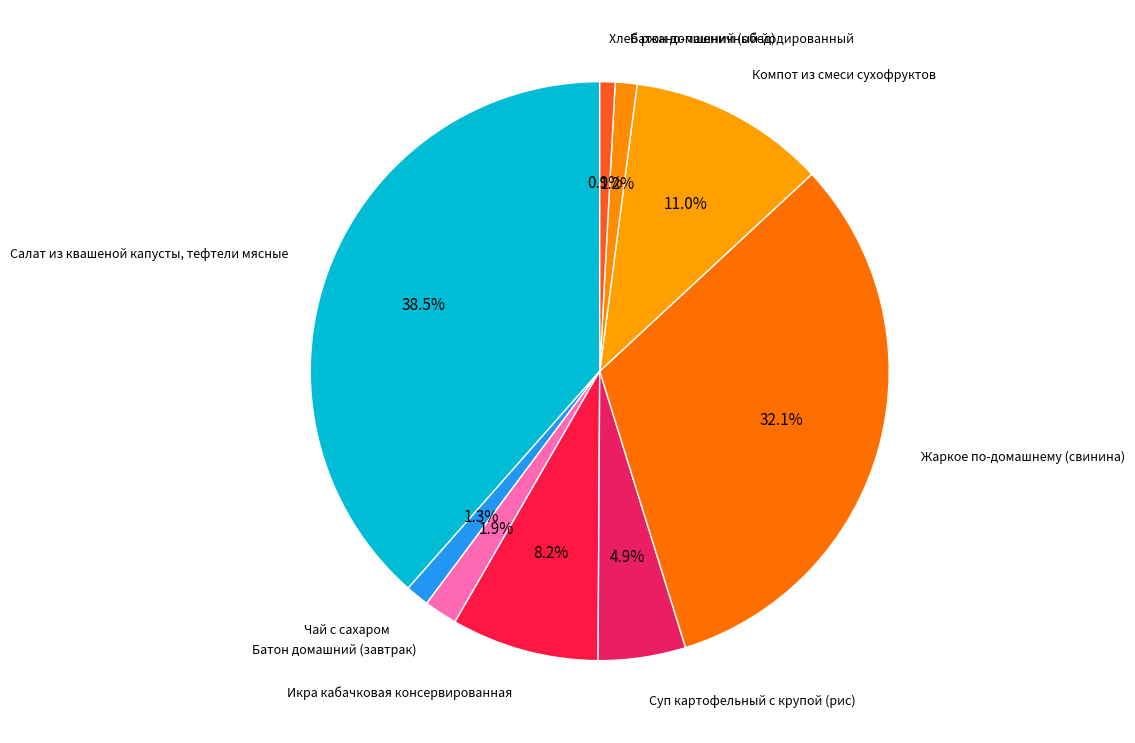

How many slices are in this pie chart?

9